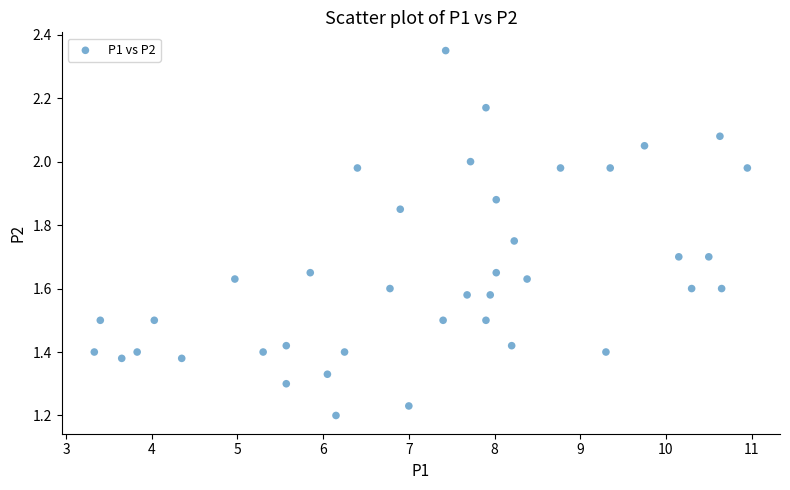

What is the range of X values (max minus min)?

7.6